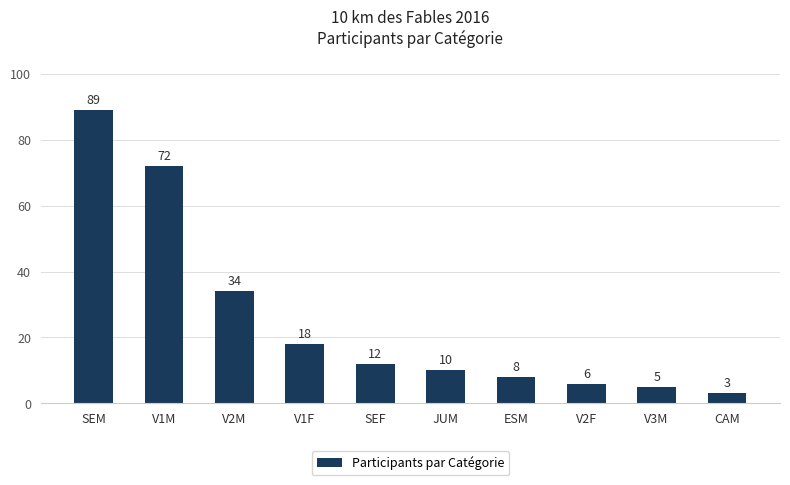

How many bars are there in total?

10